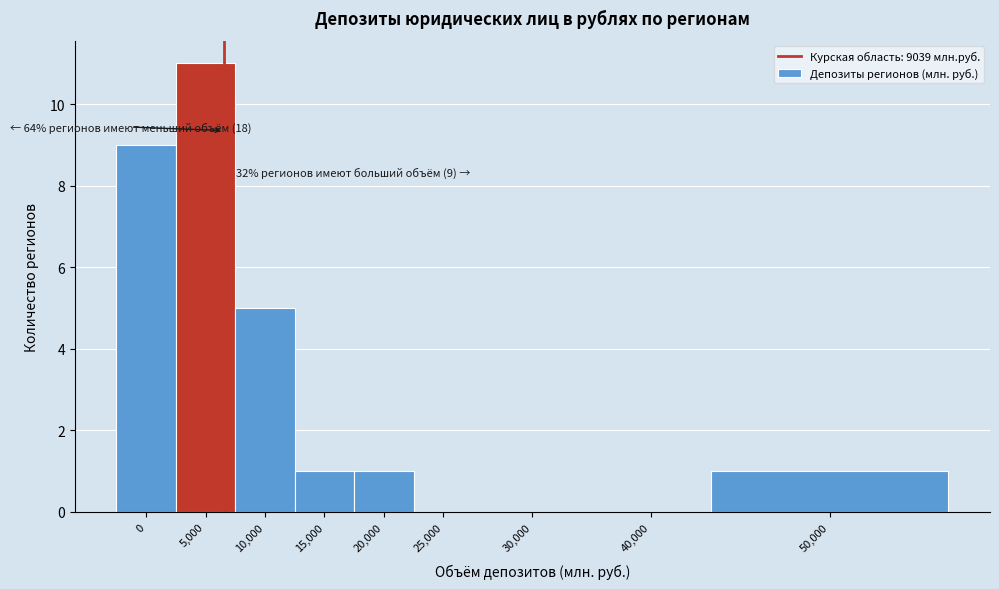

Reading left to right, list all the values displayed in this chart.

0=9	5,000=11	10,000=5	15,000=1	20,000=1	25,000=0	30,000=0	40,000=0	50,000=1